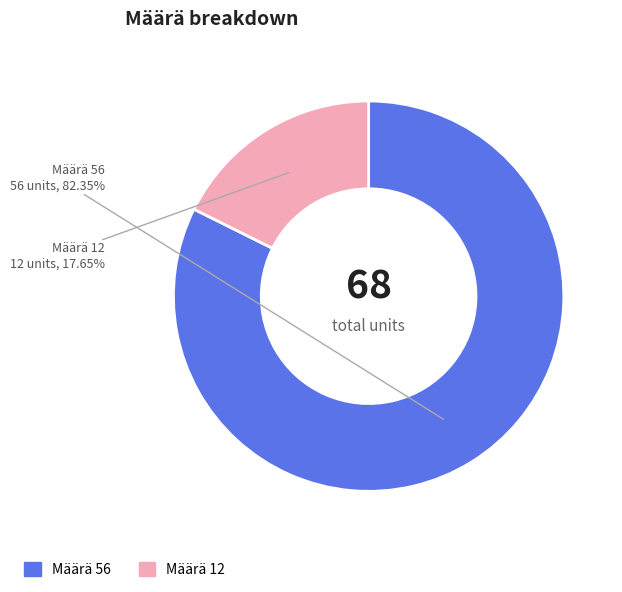

Combined, do Määrä 56 and Määrä 12 account for over 50%?

Yes